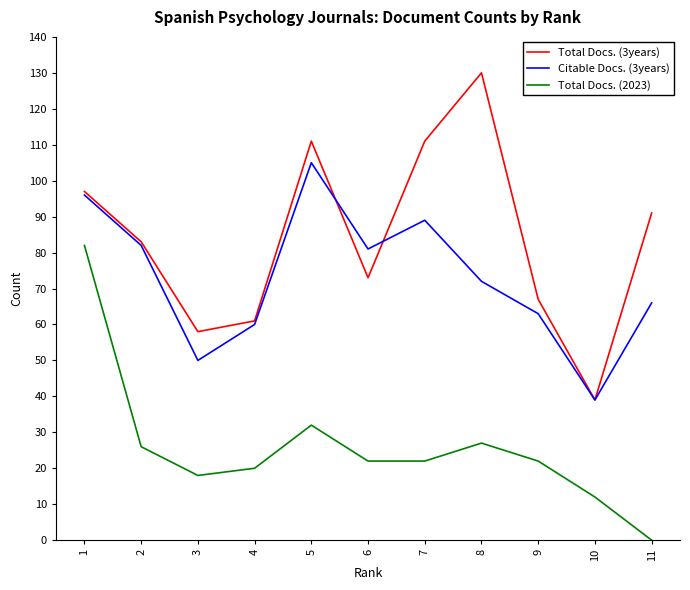

Where does the Total Docs. (2023) series first go above 22?

1